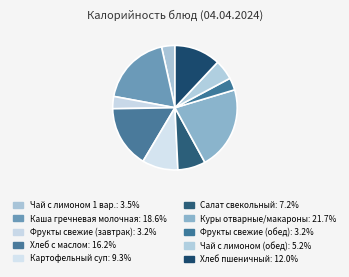

What is the smallest slice in the pie chart?

Фрукты свежие (завтрак)